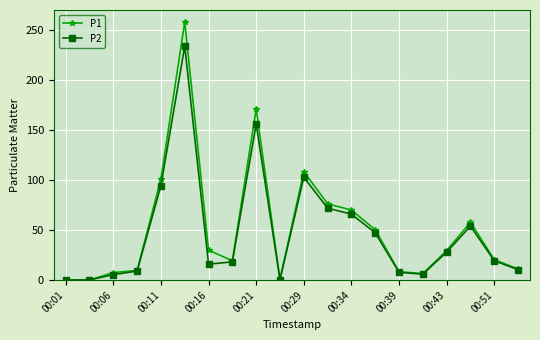

What is the maximum value shown in the chart?

258.0